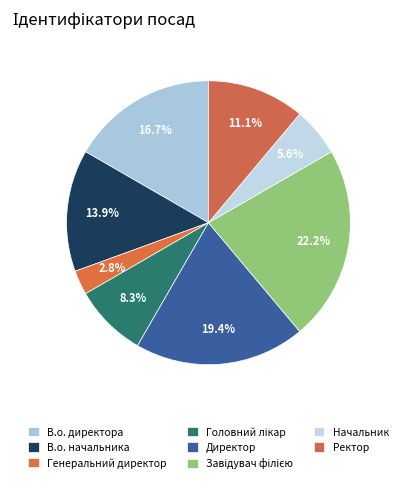

What is the change in value from Генеральний директор to Головний лікар?

+2